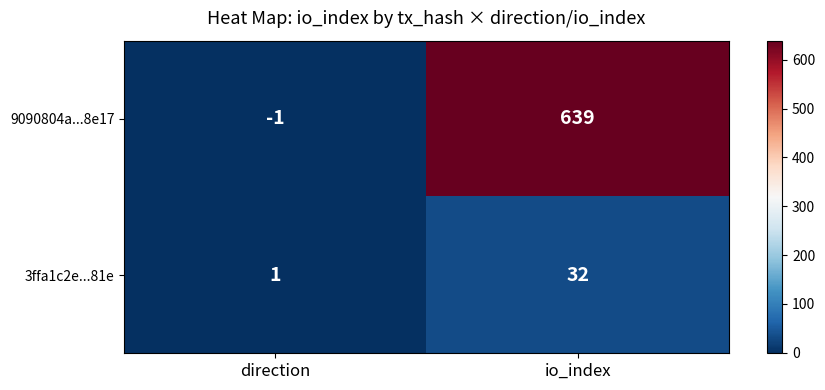

At which label is 3ffa1c2e...81e closest to 16?

direction